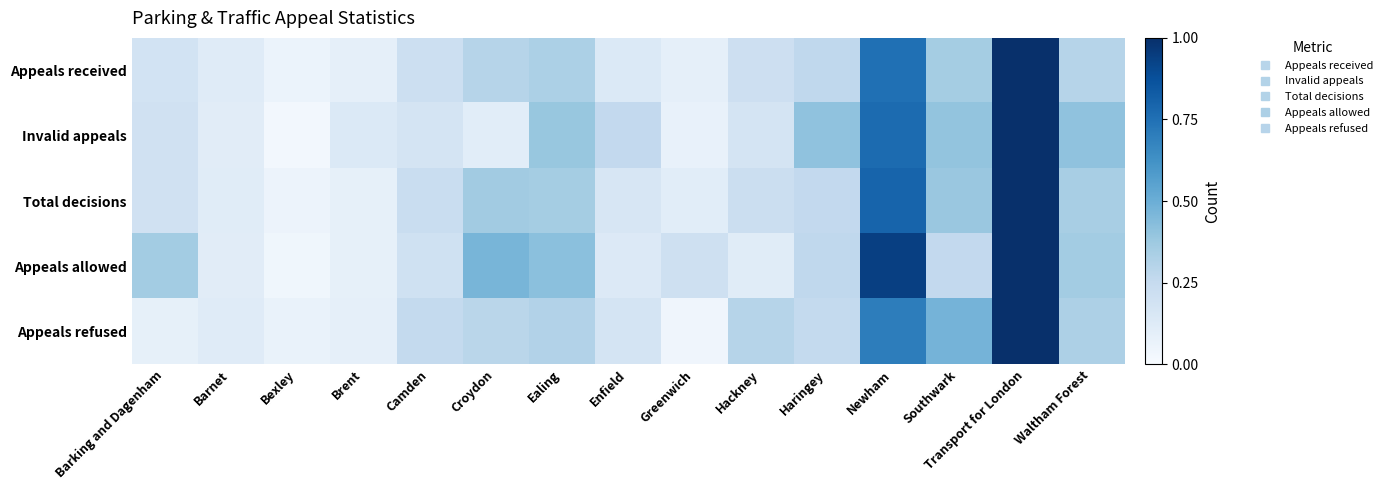

Which has a higher value, Enfield or Greenwich?

Enfield